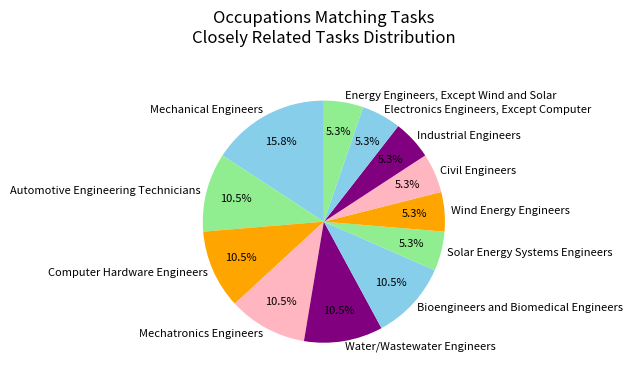

To the nearest percent, what is the combined percentage of Water/Wastewater Engineers and Civil Engineers?

16%